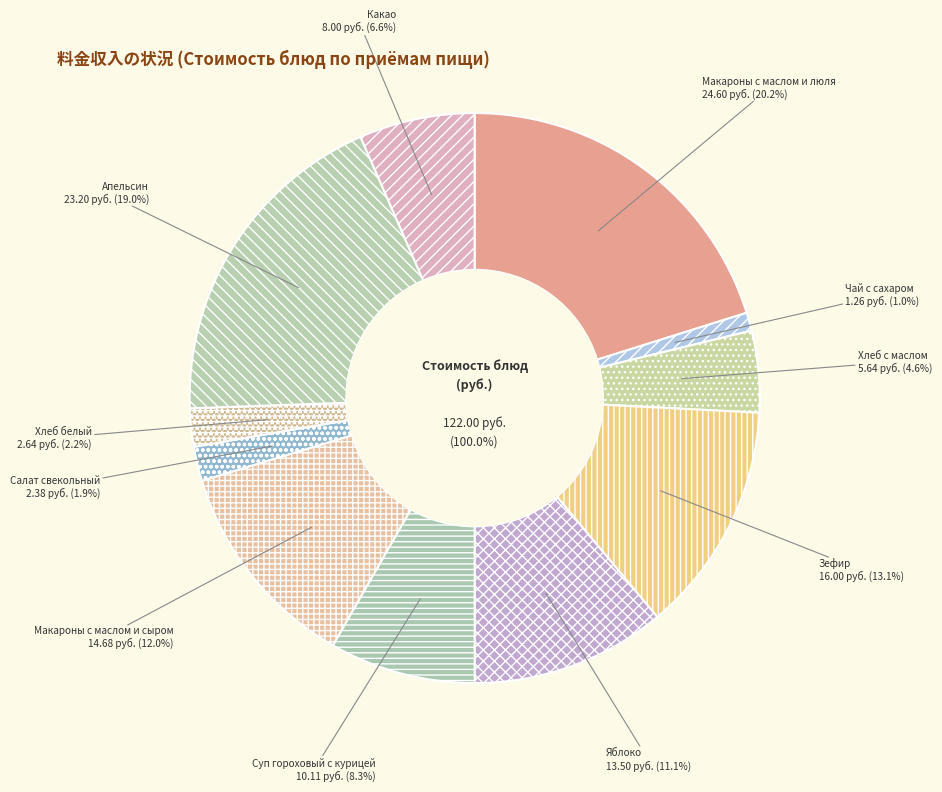

Is there a majority slice in this chart?

No